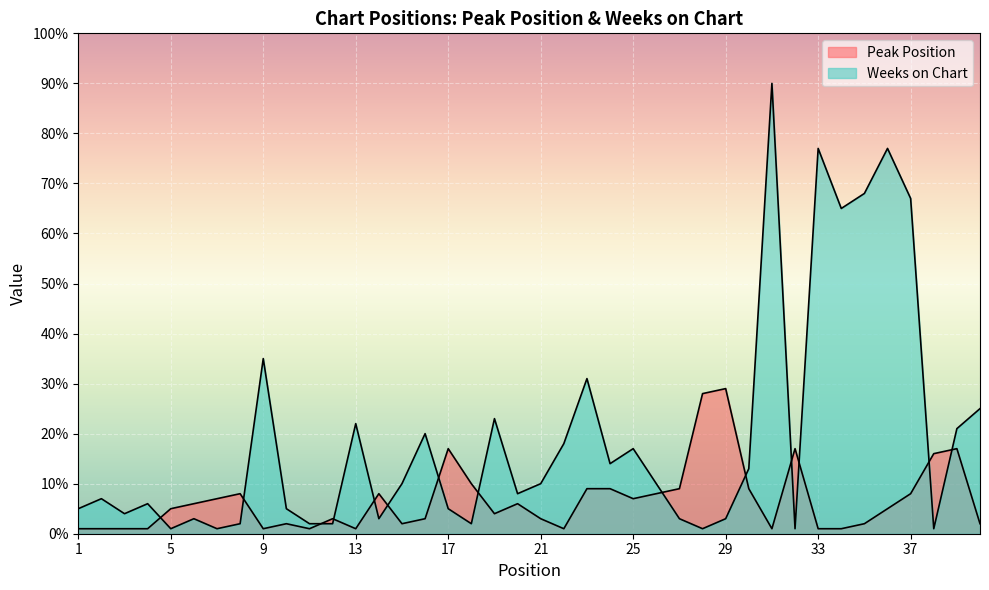

The Peak Position series shows 1 at 1. True or false?

True